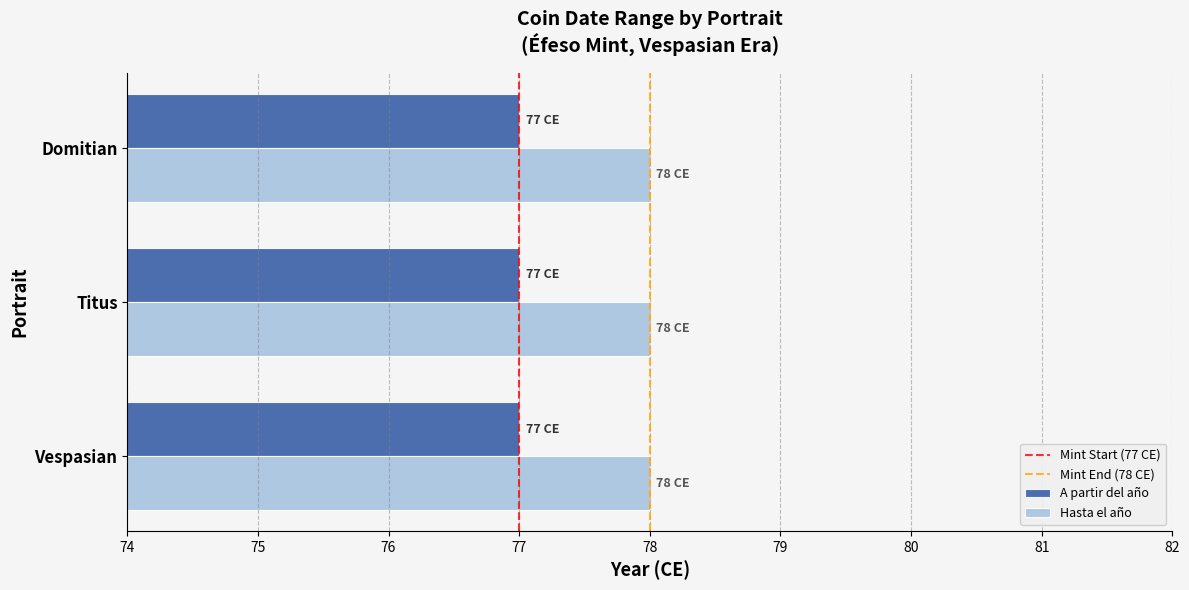

What is the highest value of the A partir del año series?

77